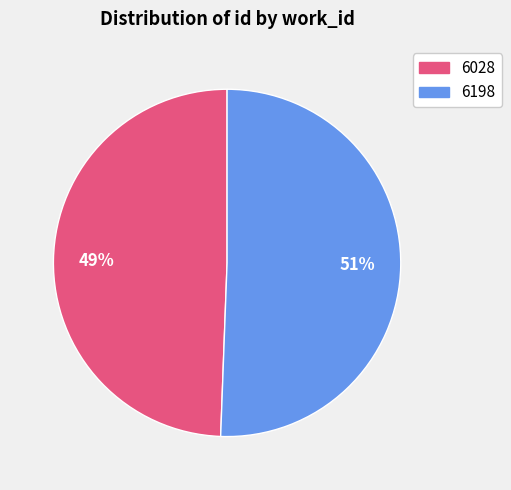

Does any single category account for the majority?

Yes